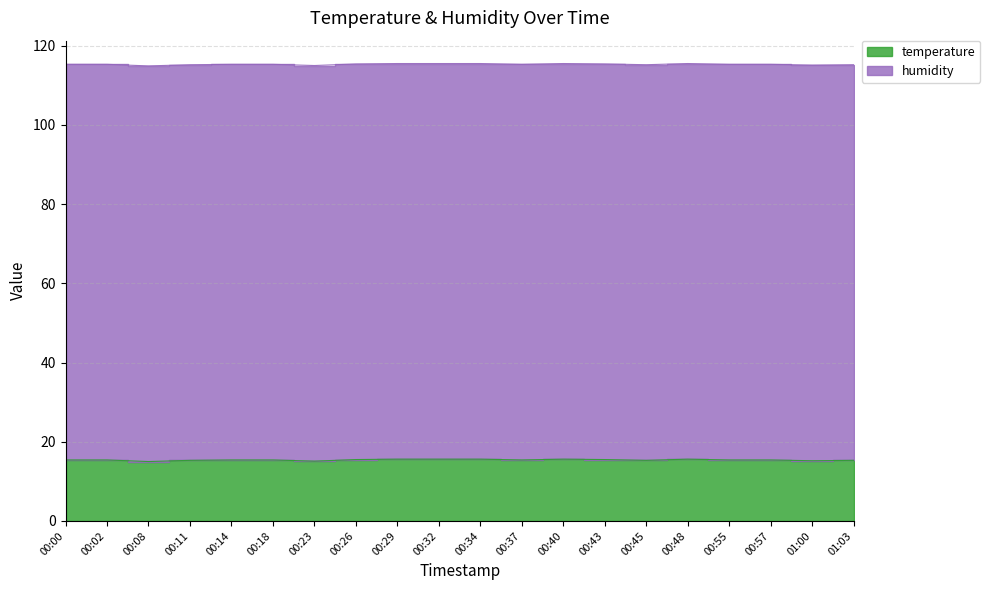

At which category does the chart reach its minimum across all series?

00:08